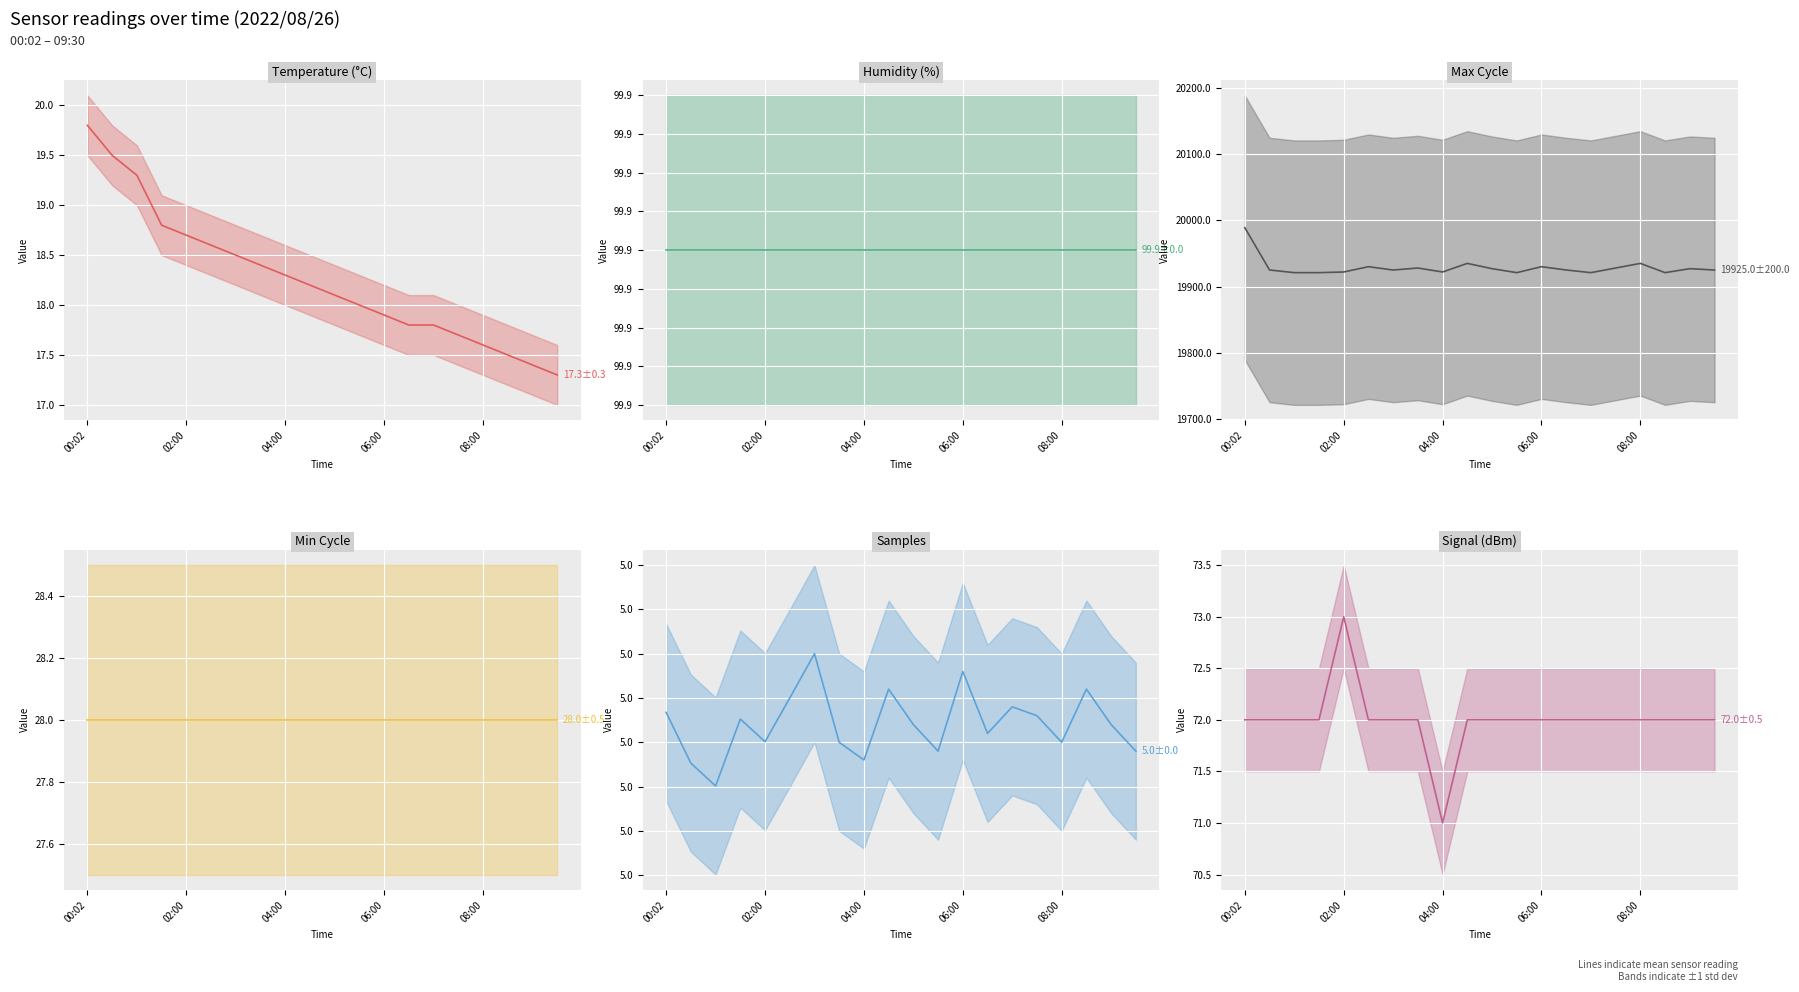

Is it true that Min_cycle equals 28.0 at 19?

True